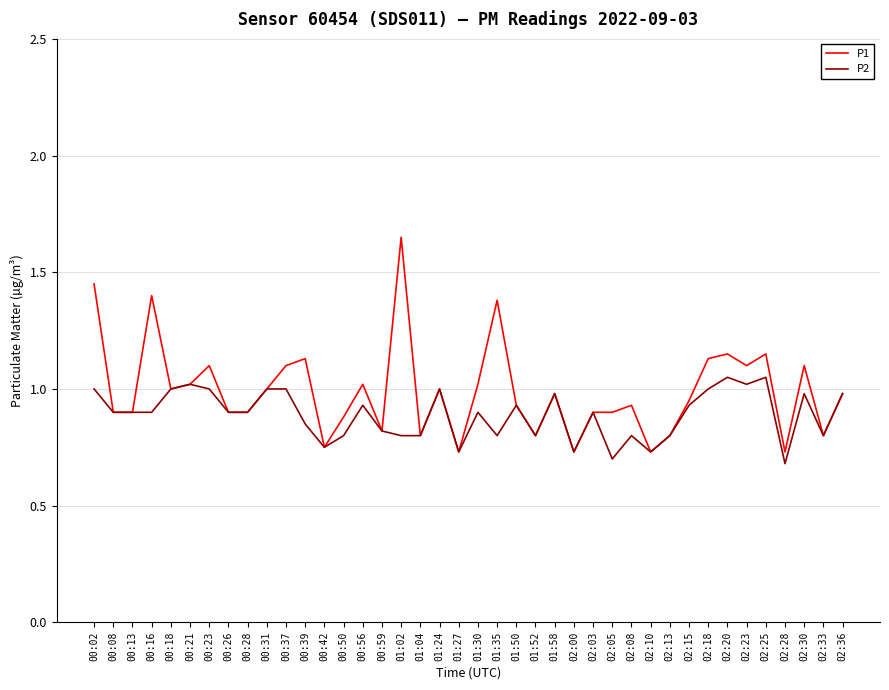

How many lines are shown in the chart?

2